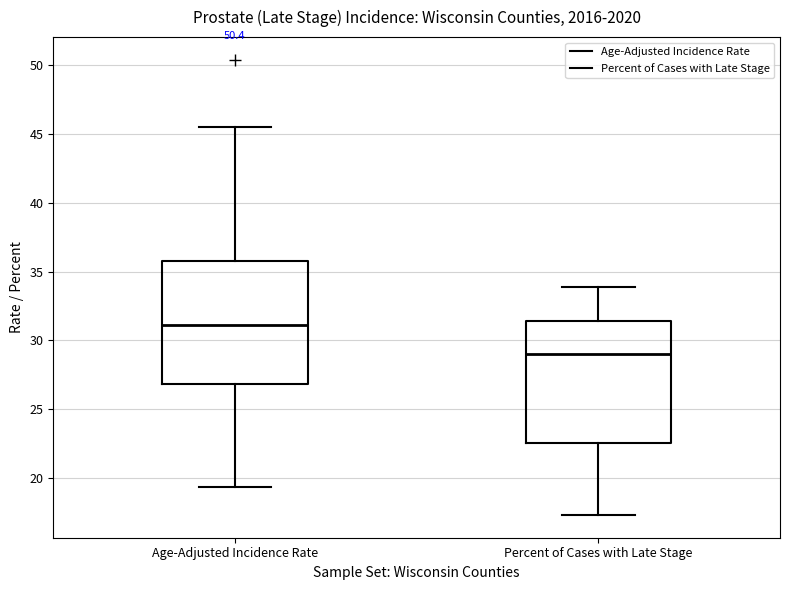

Where is the lower edge of the box for Percent of Cases with Late Stage on the y-axis? The values are not printed on the chart, so give them approximately, as read against the axis.

22.5